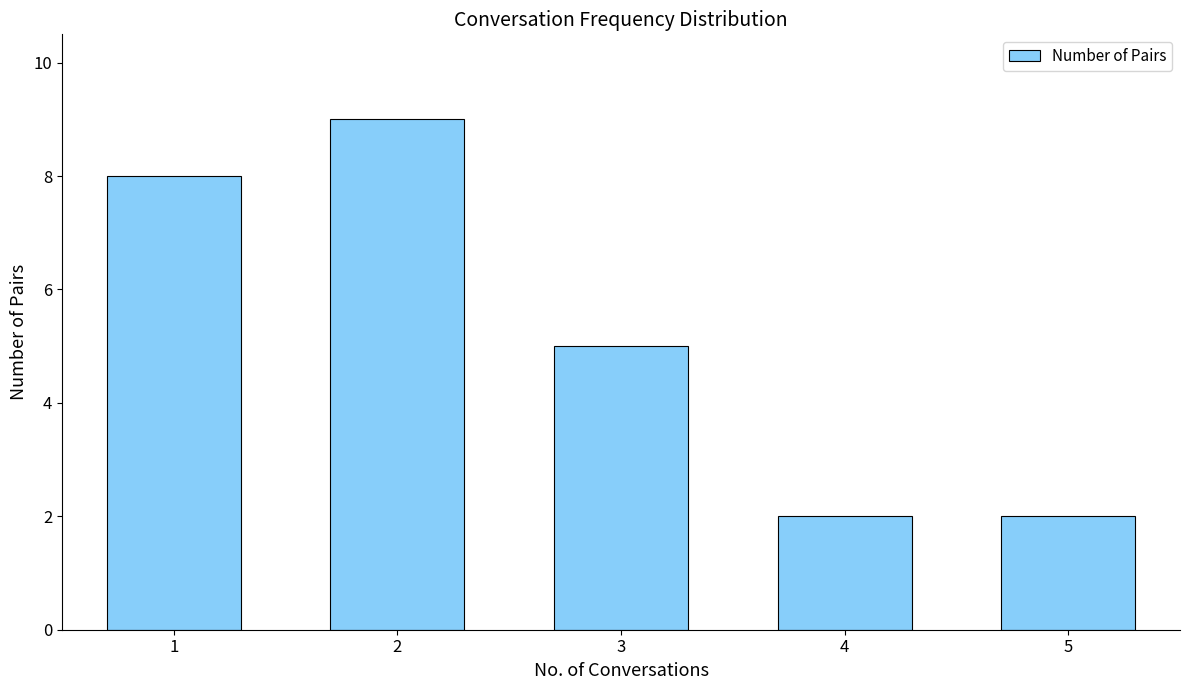

What is the value of the 1st bar from the left?

8